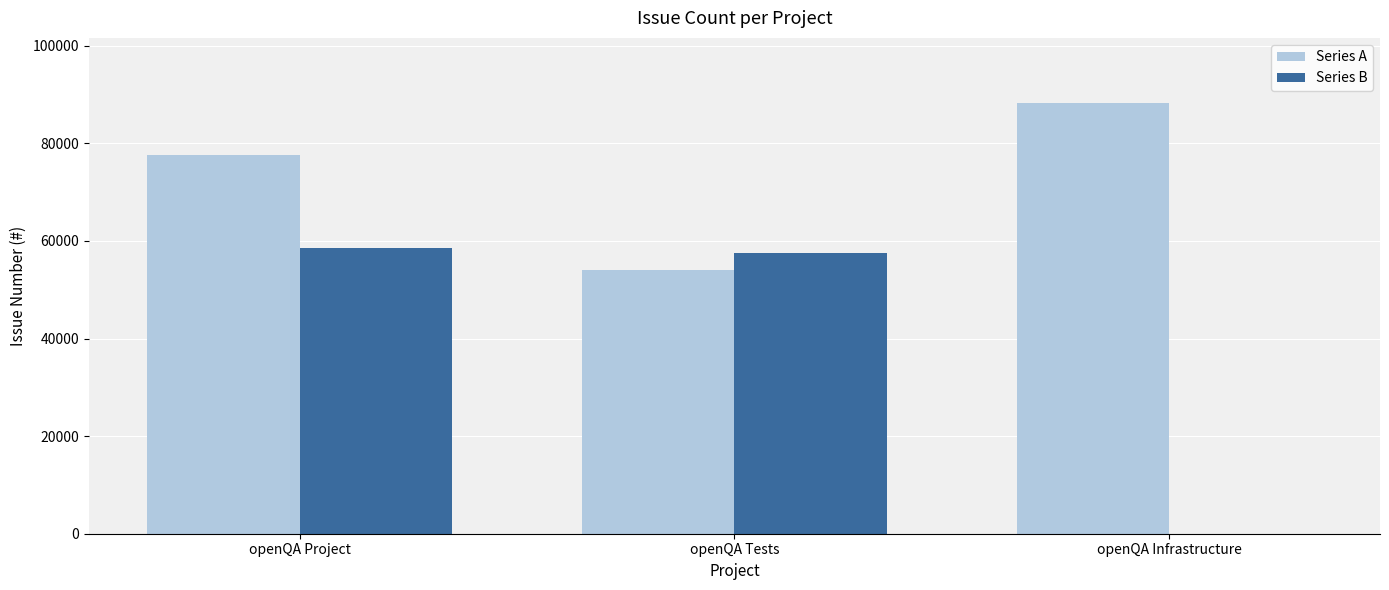

What is the sum of all Series A values?

220066